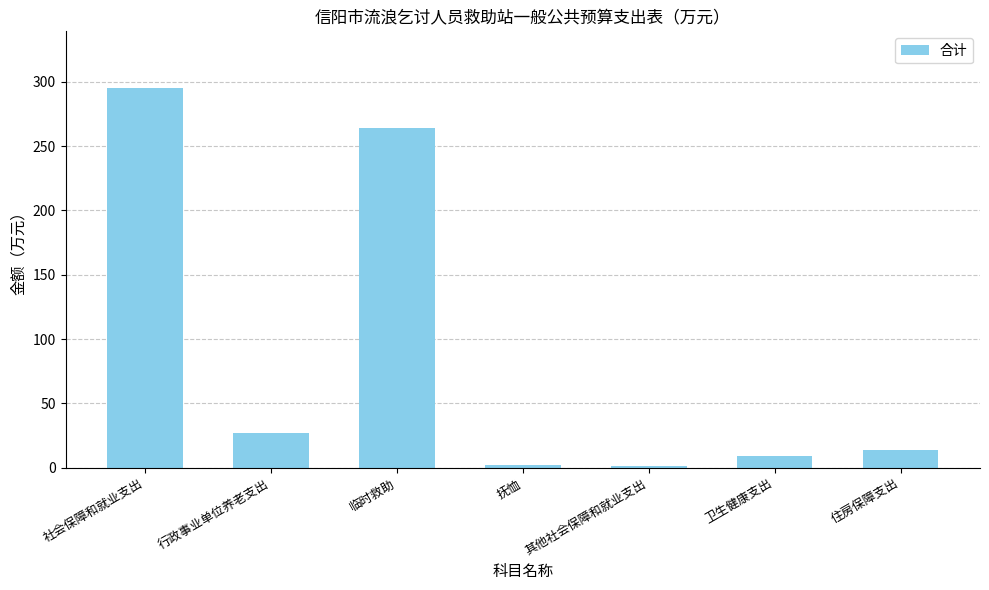

What is the sum of all values?

613.0